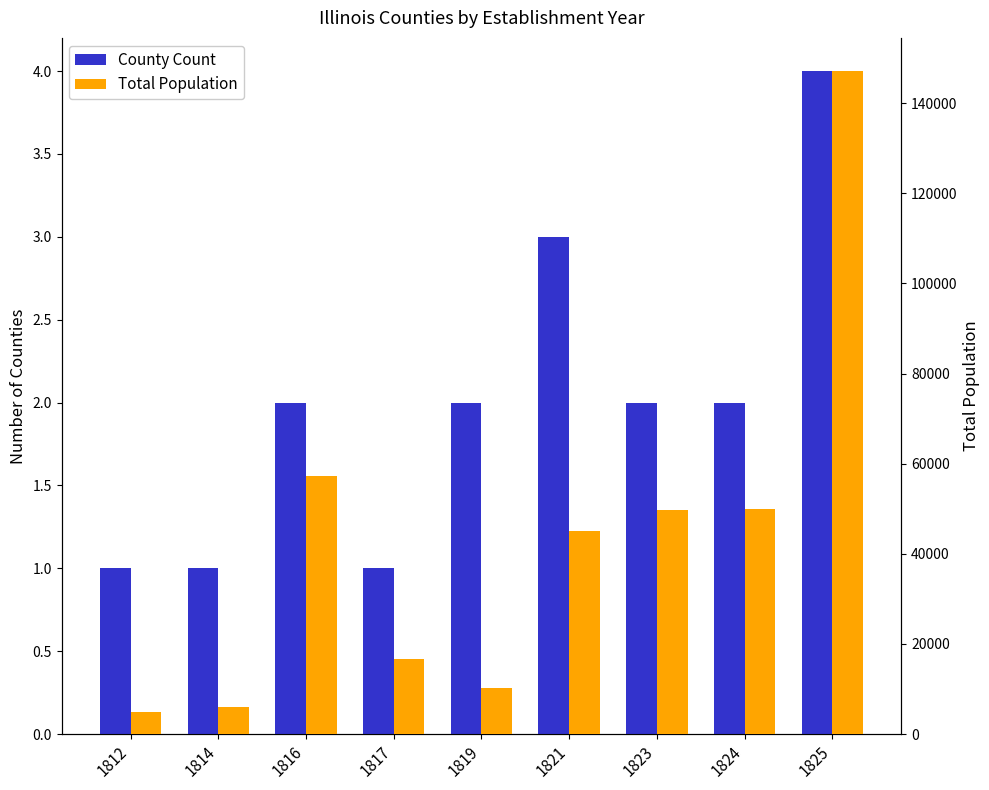

At which category is the sum across all series the highest?

1825